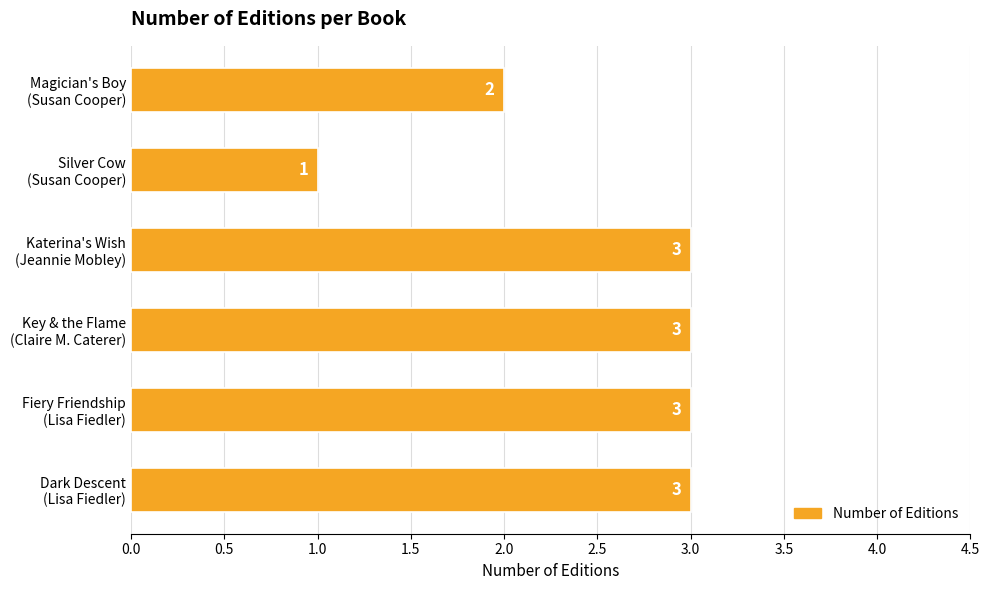

What is the sum of all values?

15